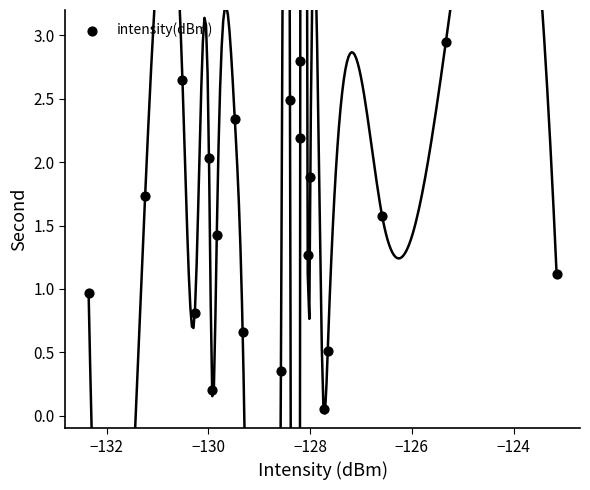

What is the range of X values (max minus min)?

9.2